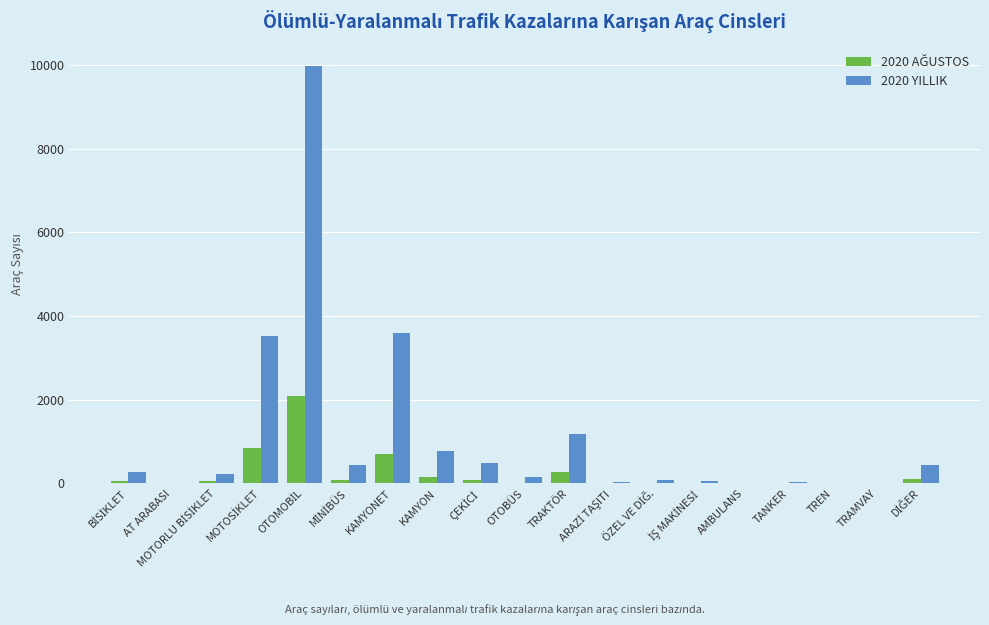

Which series has the largest total across all categories?

2020 YILLIK